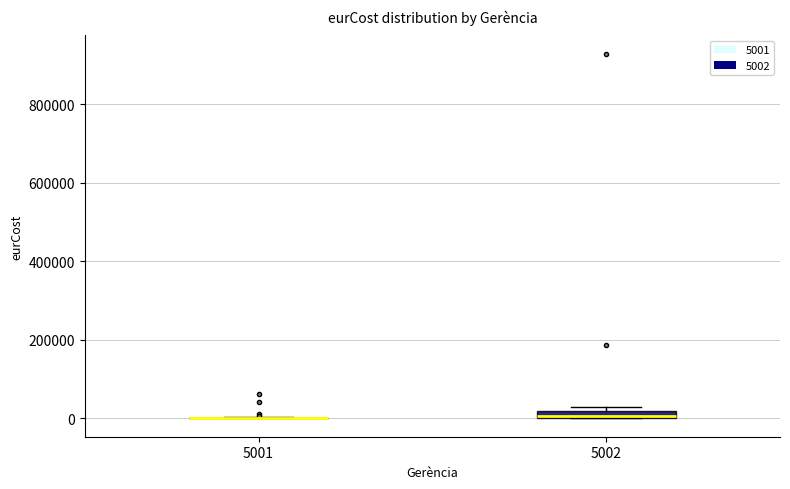

Where is the upper edge of the box at x = 5002 on the y-axis? The values are not printed on the chart, so give them approximately, as read against the axis.

20000